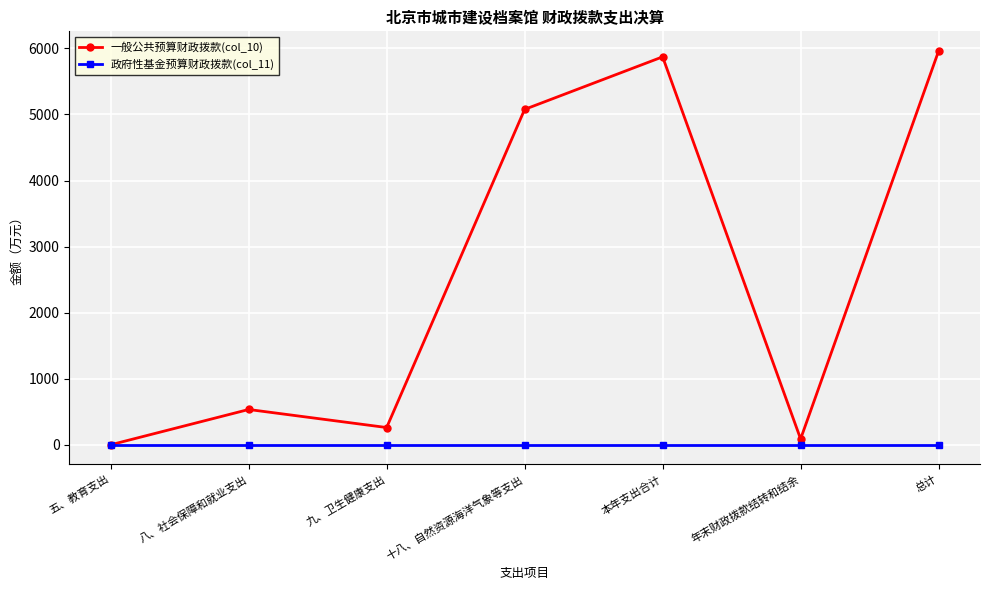

Reading left to right, what are all the values shown in this chart?

一般公共预算财政拨款(col_10): 五、教育支出=0.2	八、社会保障和就业支出=534.3	九、卫生健康支出=261.1	十八、自然资源海洋气象等支出=5077.2	本年支出合计=5872.8	年末财政拨款结转和结余=88.1	总计=5960.9
政府性基金预算财政拨款(col_11): 五、教育支出=0.0	八、社会保障和就业支出=0.0	九、卫生健康支出=0.0	十八、自然资源海洋气象等支出=0.0	本年支出合计=0.0	年末财政拨款结转和结余=0.0	总计=0.0